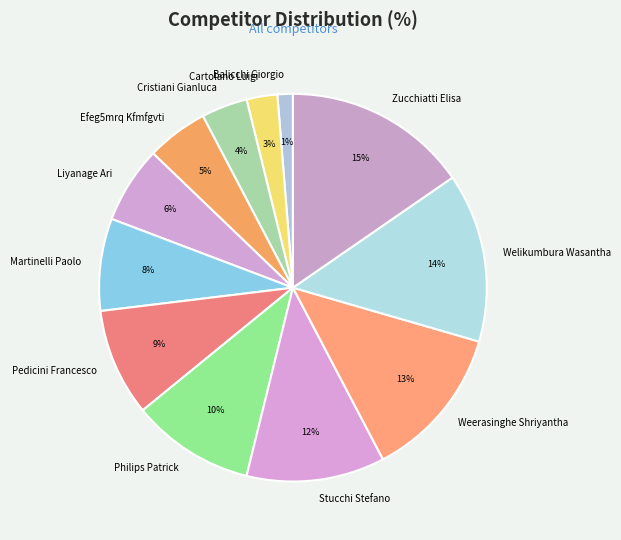

How many segments does this pie chart have?

12